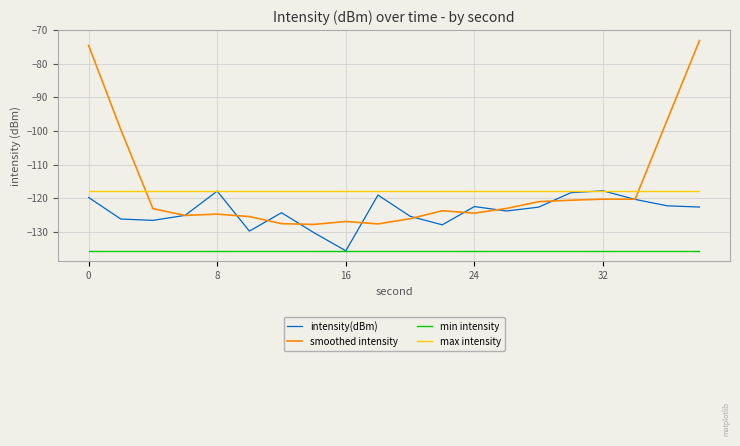

Does the chart display data point markers on the line(s)?

No